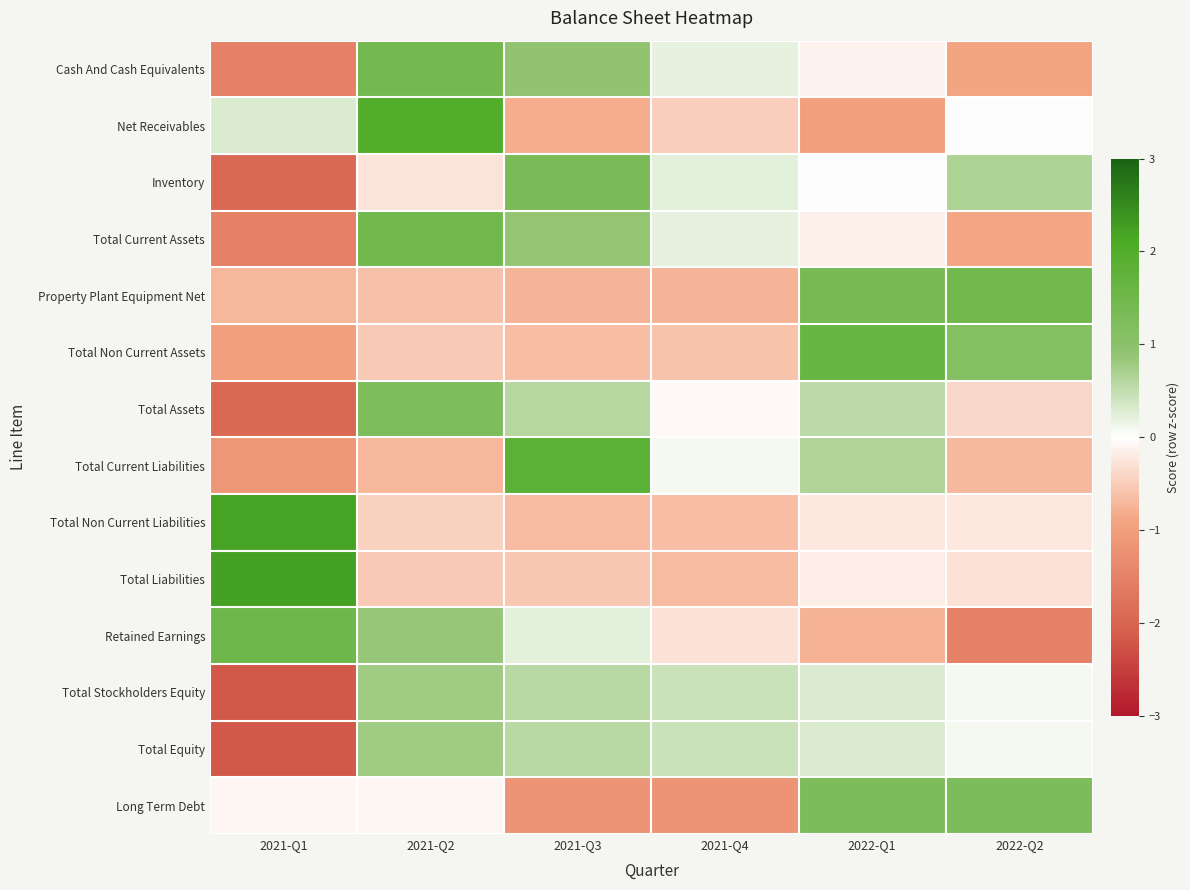

Reading left to right, extract all data points from this chart.

Cash And Cash Equivalents: 2021-Q1=-1.5	2021-Q2=1.4	2021-Q3=0.9	2021-Q4=0.2	2022-Q1=-0.1	2022-Q2=-0.9
Net Receivables: 2021-Q1=0.3	2021-Q2=2.0	2021-Q3=-0.8	2021-Q4=-0.5	2022-Q1=-1.0	2022-Q2=-0.0
Inventory: 2021-Q1=-1.9	2021-Q2=-0.3	2021-Q3=1.3	2021-Q4=0.2	2022-Q1=-0.0	2022-Q2=0.7
Total Current Assets: 2021-Q1=-1.5	2021-Q2=1.5	2021-Q3=0.9	2021-Q4=0.2	2022-Q1=-0.1	2022-Q2=-0.9
Property Plant Equipment Net: 2021-Q1=-0.7	2021-Q2=-0.6	2021-Q3=-0.7	2021-Q4=-0.7	2022-Q1=1.4	2022-Q2=1.5
Total Non Current Assets: 2021-Q1=-1.0	2021-Q2=-0.5	2021-Q3=-0.7	2021-Q4=-0.6	2022-Q1=1.6	2022-Q2=1.1
Total Assets: 2021-Q1=-1.9	2021-Q2=1.2	2021-Q3=0.6	2021-Q4=-0.1	2022-Q1=0.5	2022-Q2=-0.4
Total Current Liabilities: 2021-Q1=-1.1	2021-Q2=-0.7	2021-Q3=1.8	2021-Q4=0.1	2022-Q1=0.6	2022-Q2=-0.7
Total Non Current Liabilities: 2021-Q1=2.2	2021-Q2=-0.5	2021-Q3=-0.7	2021-Q4=-0.6	2022-Q1=-0.2	2022-Q2=-0.2
Total Liabilities: 2021-Q1=2.2	2021-Q2=-0.5	2021-Q3=-0.5	2021-Q4=-0.7	2022-Q1=-0.2	2022-Q2=-0.3
Retained Earnings: 2021-Q1=1.5	2021-Q2=0.9	2021-Q3=0.2	2021-Q4=-0.3	2022-Q1=-0.8	2022-Q2=-1.5
Total Stockholders Equity: 2021-Q1=-2.2	2021-Q2=0.8	2021-Q3=0.6	2021-Q4=0.4	2022-Q1=0.3	2022-Q2=0.1
Total Equity: 2021-Q1=-2.2	2021-Q2=0.8	2021-Q3=0.6	2021-Q4=0.4	2022-Q1=0.3	2022-Q2=0.1
Long Term Debt: 2021-Q1=-0.1	2021-Q2=-0.1	2021-Q3=-1.2	2021-Q4=-1.2	2022-Q1=1.3	2022-Q2=1.2